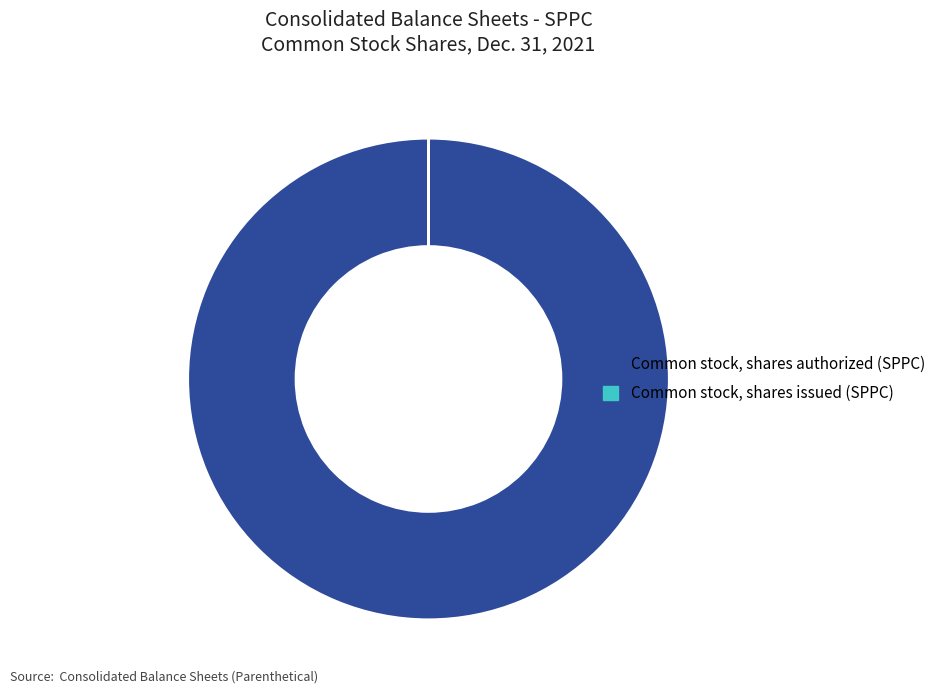

Which category accounts for the majority?

Common stock, shares authorized (SPPC)